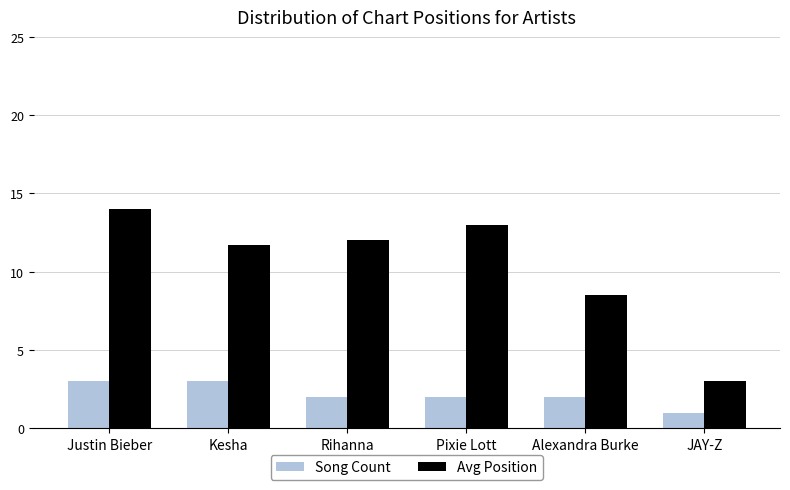

Are the bars horizontal?

No